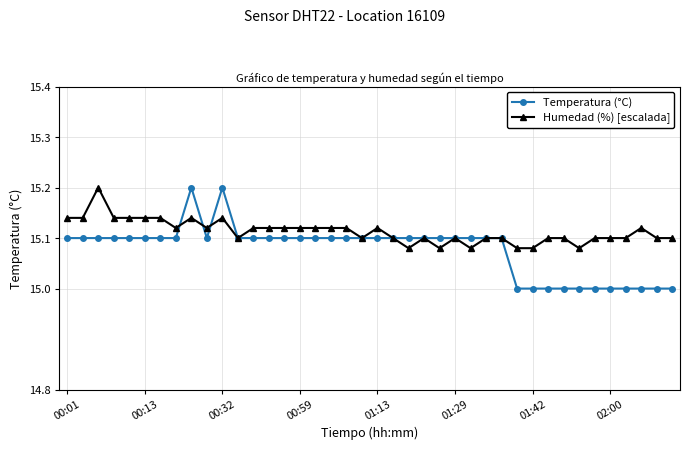

List the series in order of their overall mean, lowest first.

Temperatura (°C), Humedad (%) [escalada]